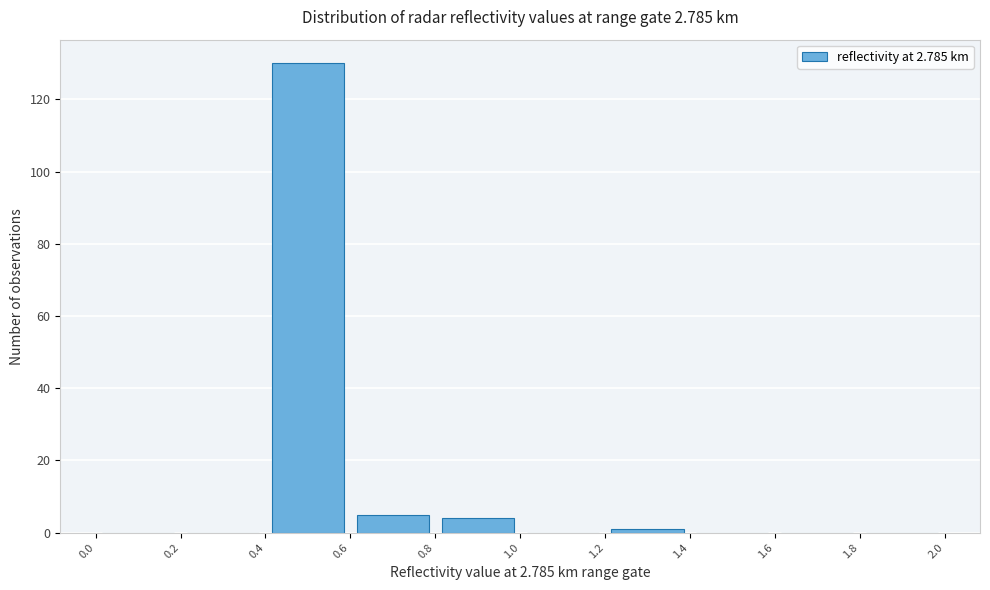

How tall is the bar that spans 0.8 to 1.0 on the x-axis? The values are not printed on the chart, so give them approximately, as read against the axis.

4